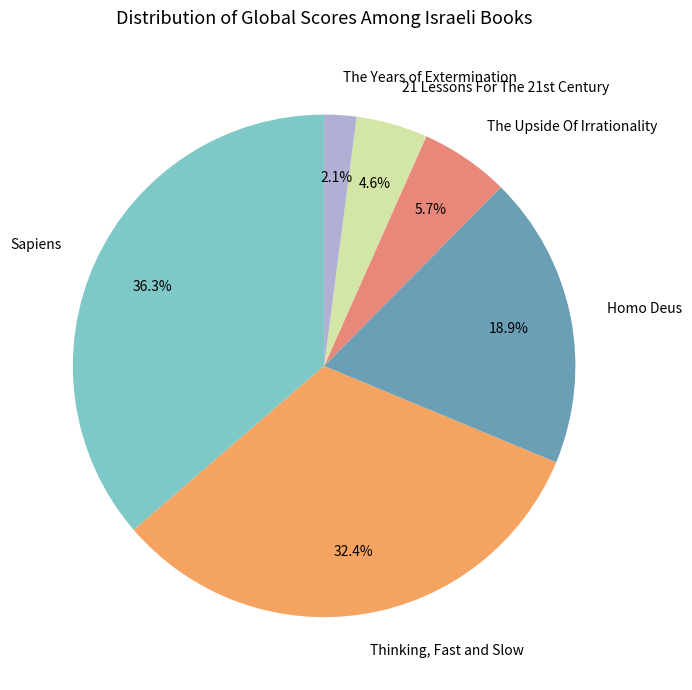

How much of the chart is everything except Sapiens?

63.7%